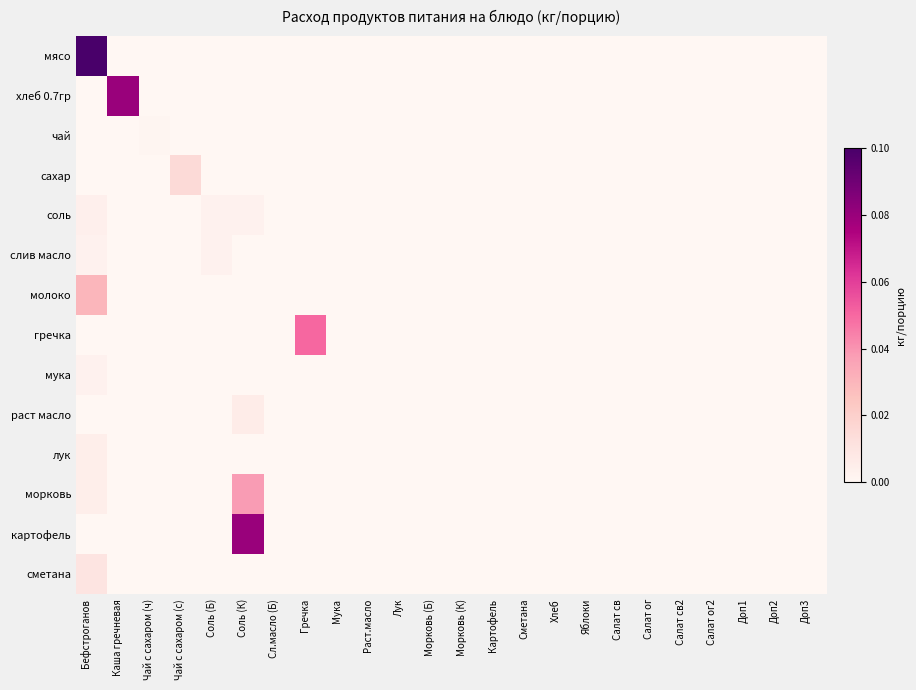

Count the number of categories in the chart.

24